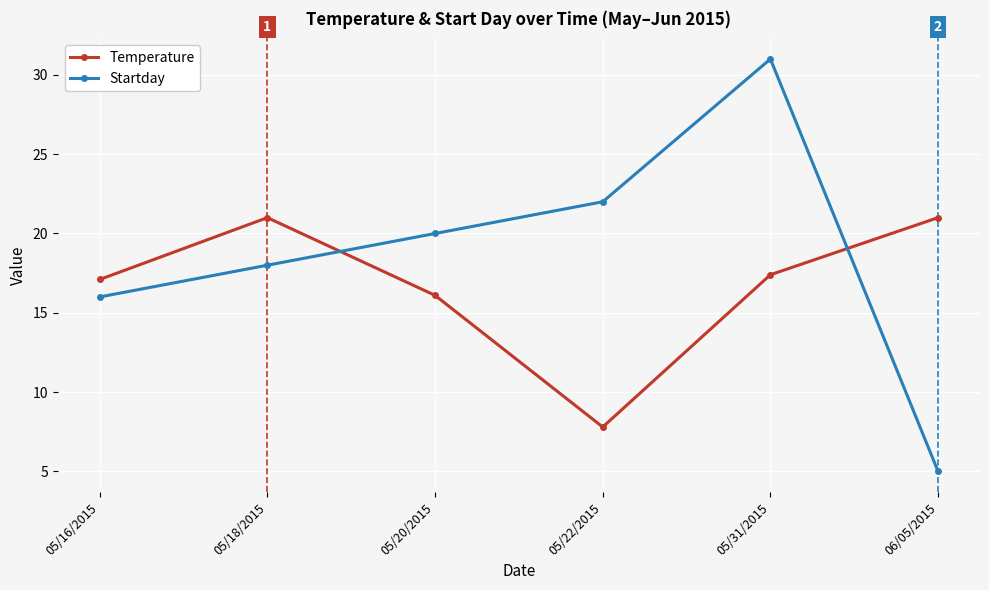

Which series ends up on top after the final intersection of Temperature and Startday?

Temperature